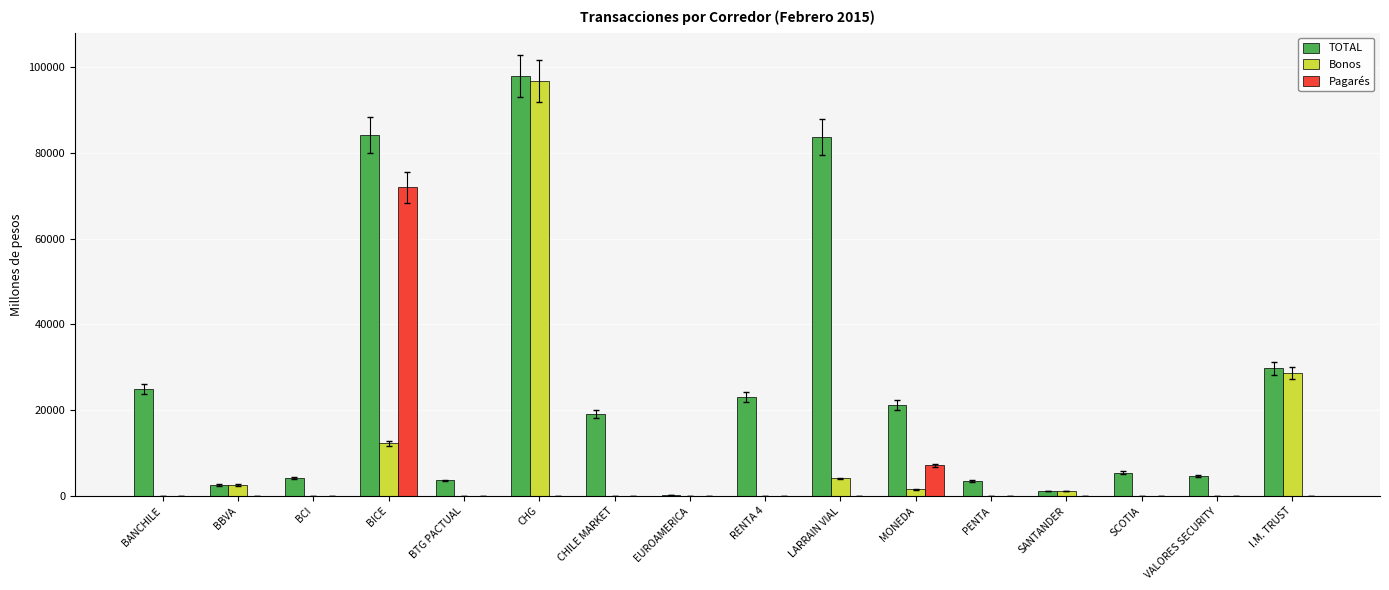

What is the maximum value for TOTAL?

97933